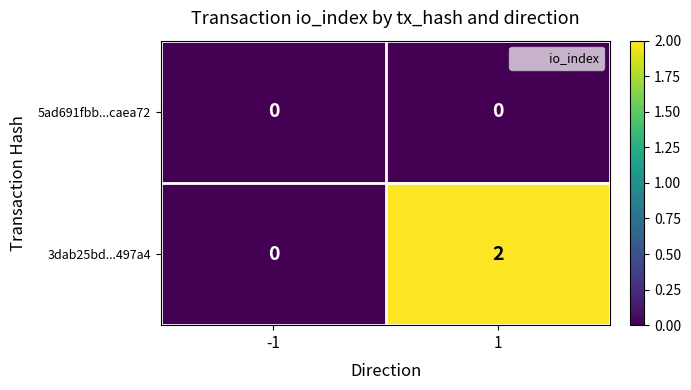

Reading left to right, what are all the values shown in this chart?

5ad691fbb...caea72: -1=0	1=0
3dab25bd...497a4: -1=0	1=2